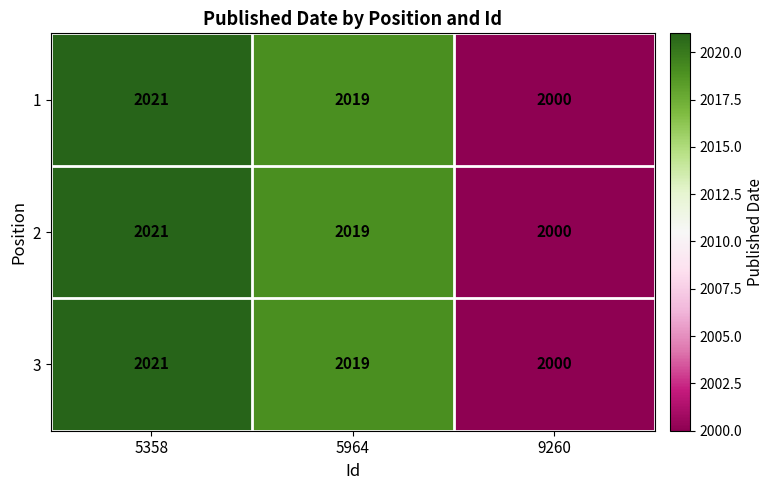

At which category does the chart reach its minimum across all series?

9260